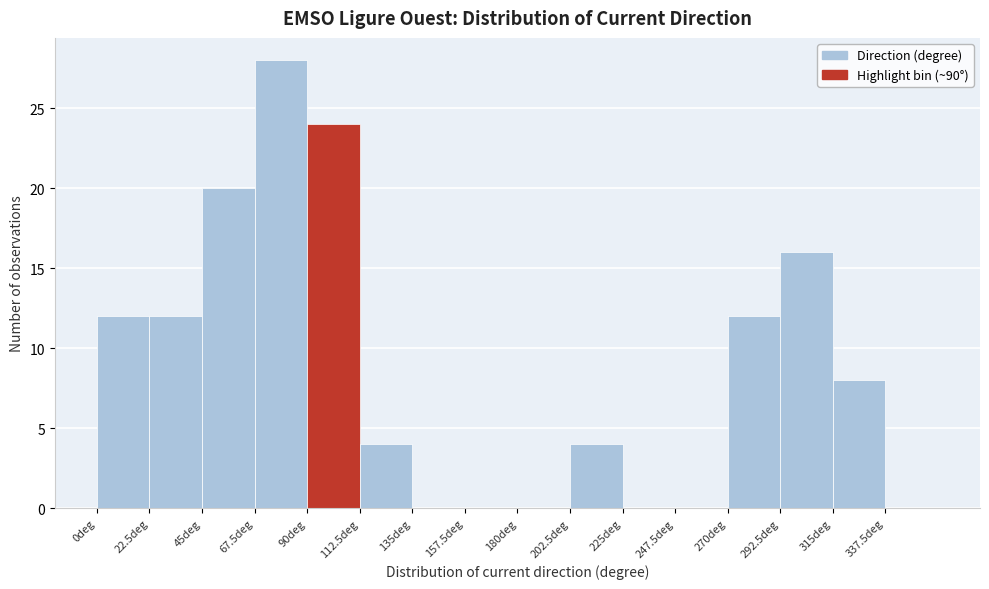

What is the height of the bar covering 90.0 to 112.5 on the x-axis? Neither the bar edges nor the heights are printed on the chart, so give them approximately, as read against the axes.

24